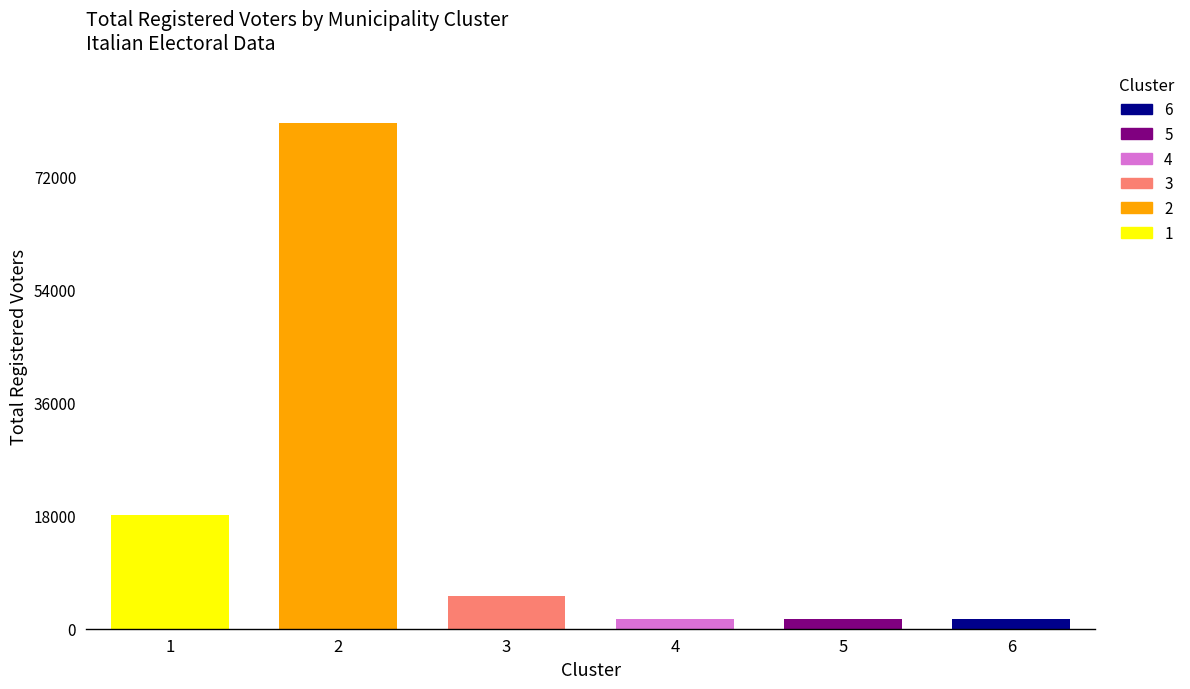

Is it true that POPOLAZIONE CENSITA equals 938 at CAPRIATA D'ORBA?

False